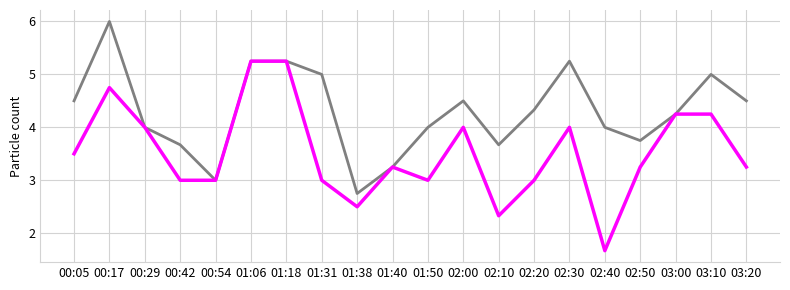

What is the total value across all series at 03:20?

7.8